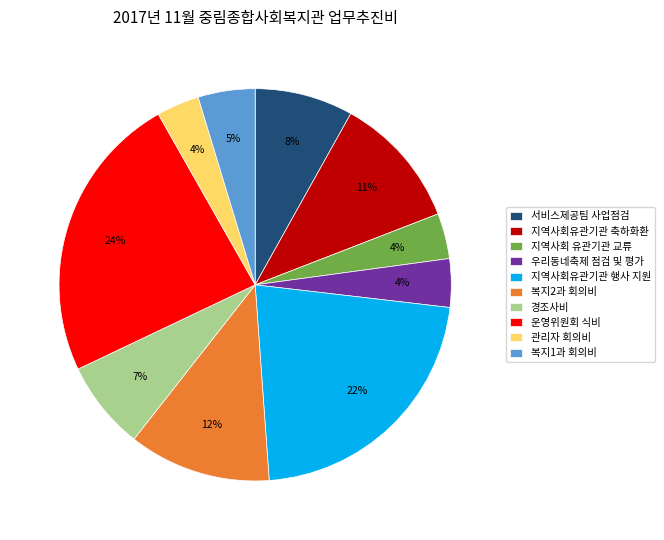

What is the largest slice in the pie chart?

운영위원회 식비